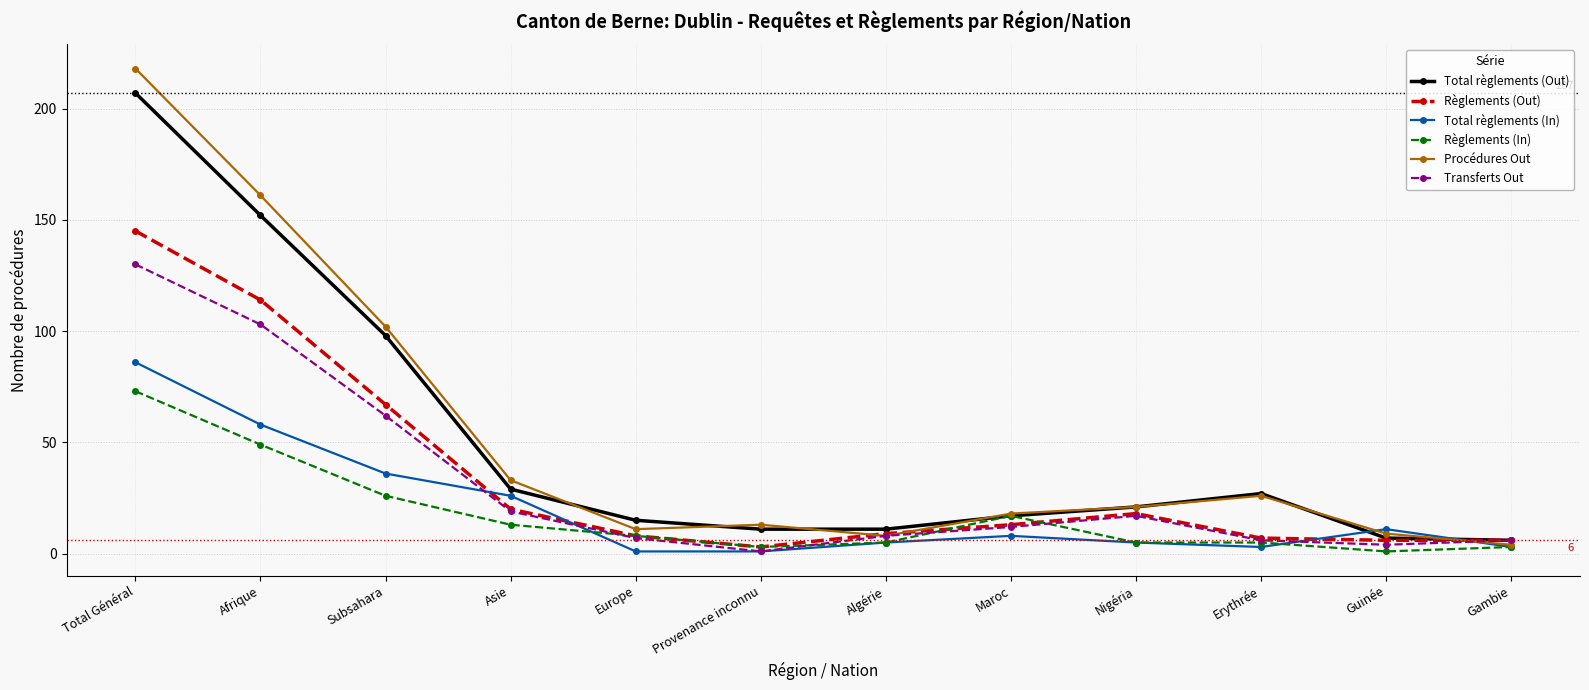

Which series has the largest total across all categories?

Procédures Out